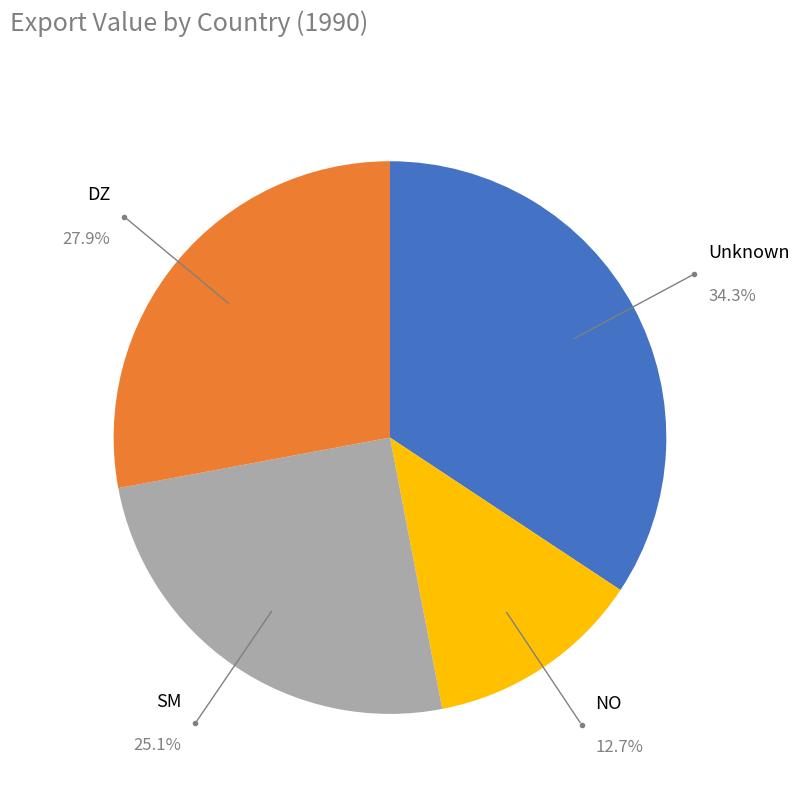

Which category has the smallest portion of the pie?

NO